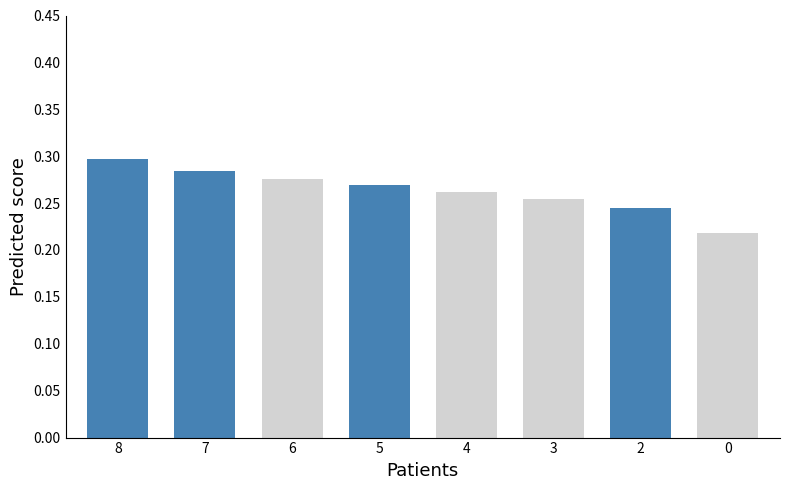

What is the sum of all values?

2.1